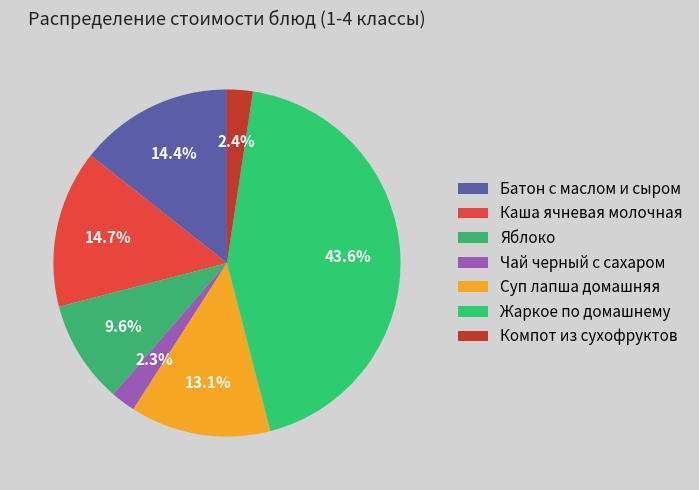

Between Компот из сухофруктов and Жаркое по домашнему, which is larger?

Жаркое по домашнему